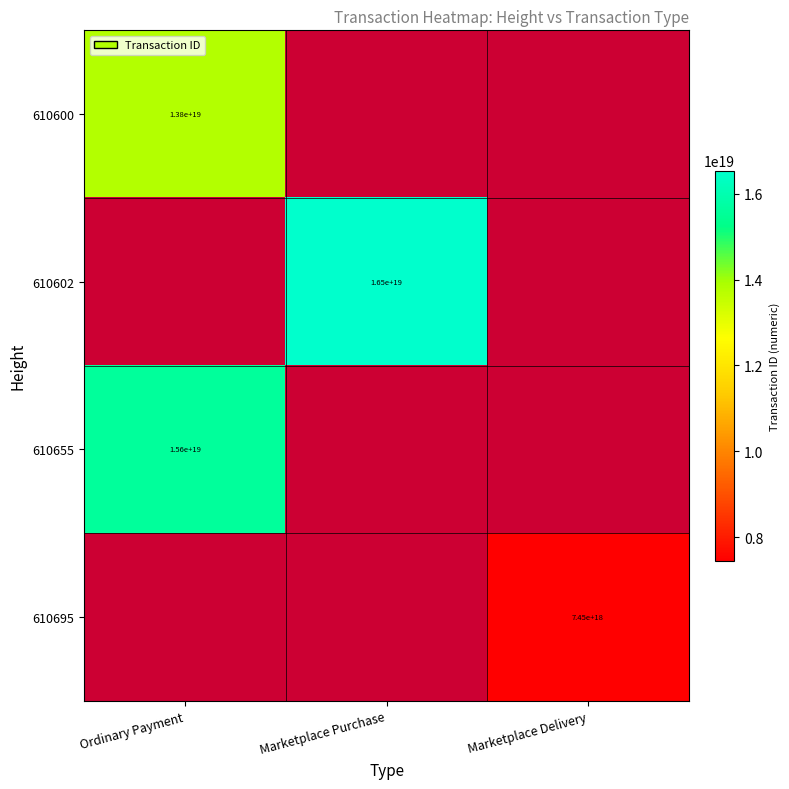

The value of 610602 at Marketplace Purchase is 25393825732770287616. True or false?

False